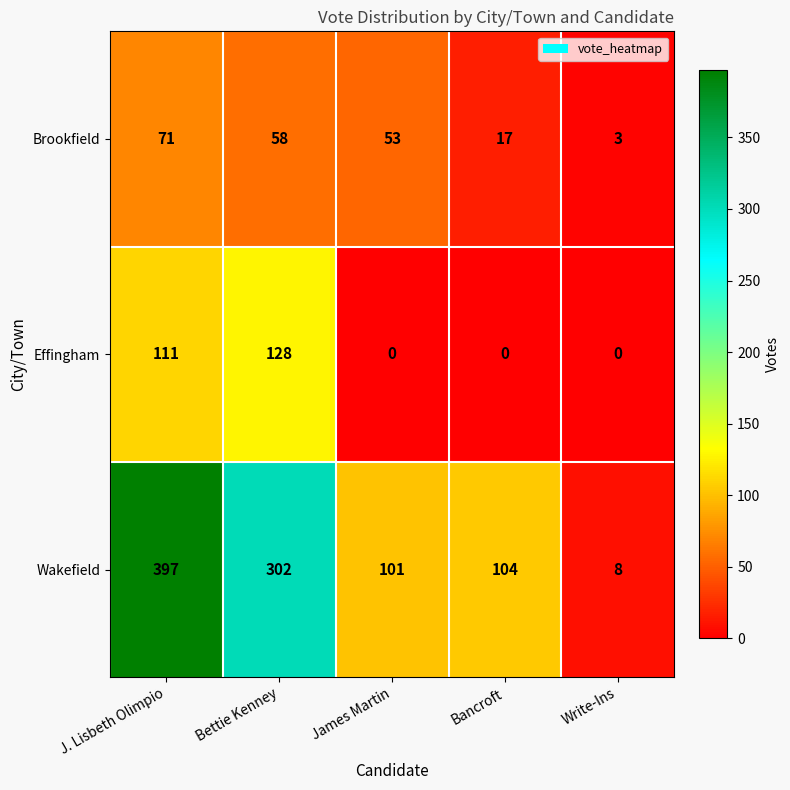

What is the greatest value displayed?

397